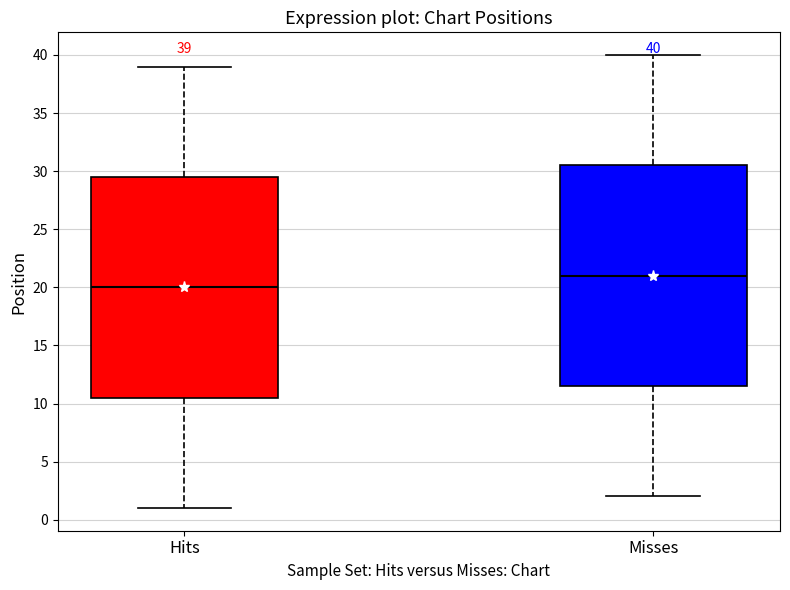

Which box has the highest median line?

Misses